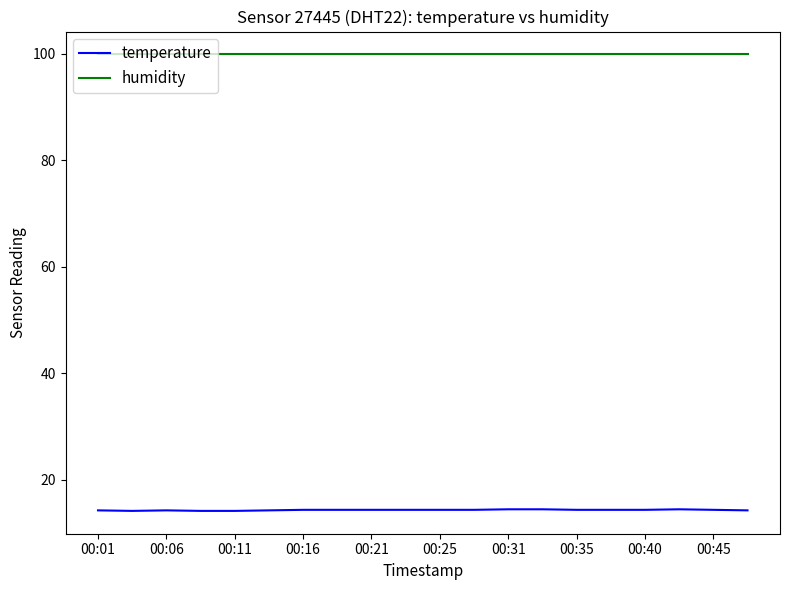

What is the minimum value shown in the chart?

14.1